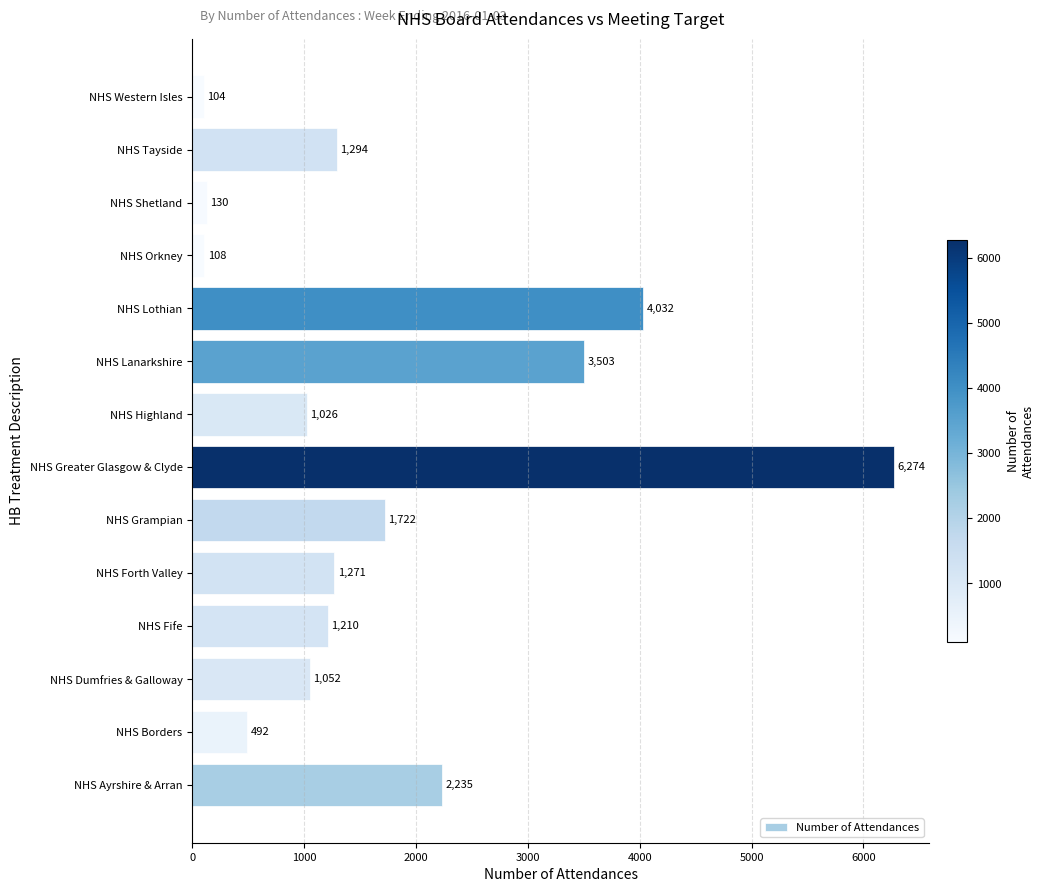

The chart shows a value of 1805 at NHS Highland. True or false?

False